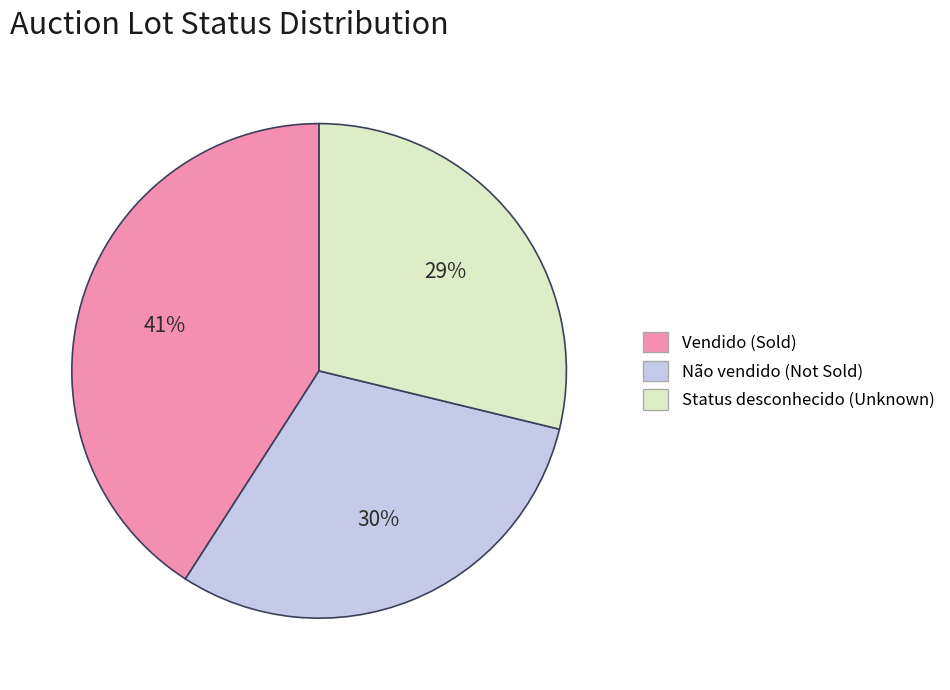

Is there a majority slice in this chart?

No